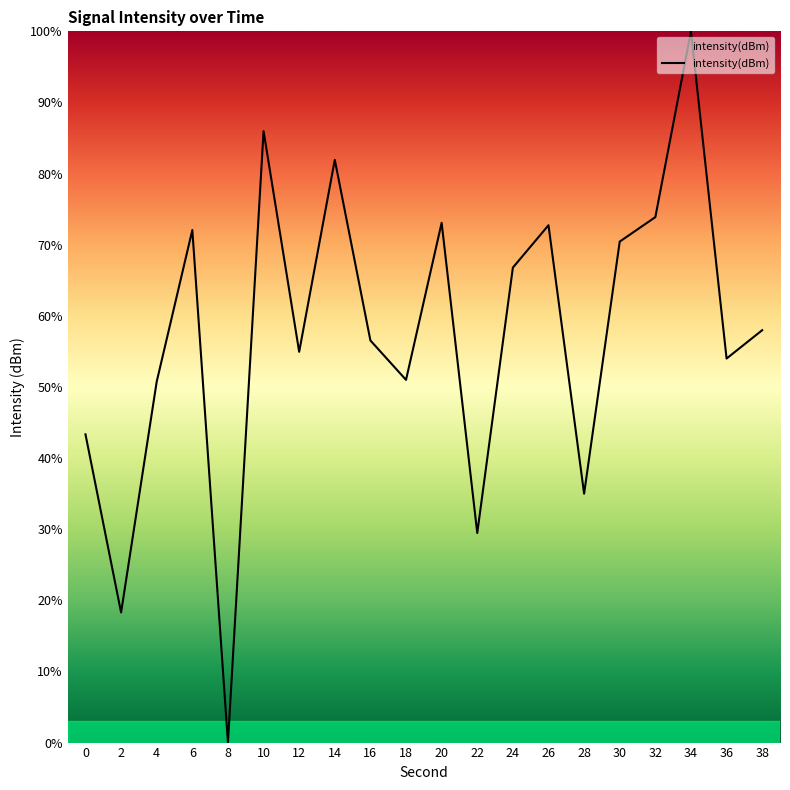

What is the greatest value displayed?

100.0